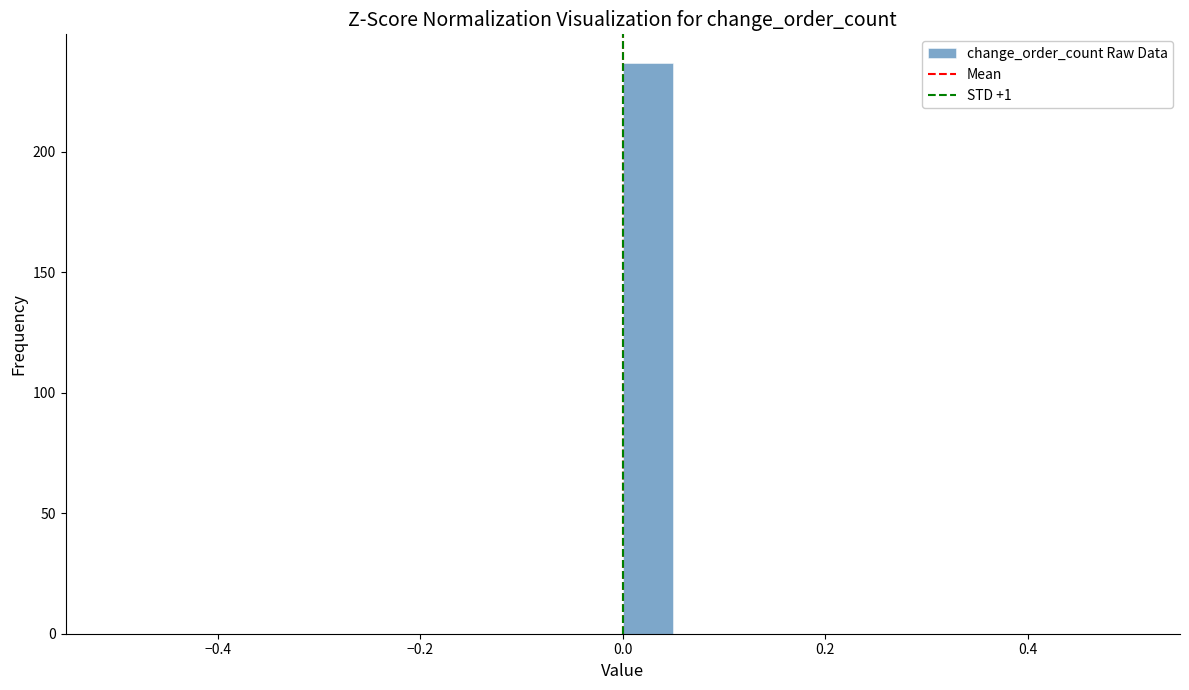

Around what value on the x-axis is the tallest bar? Give the approximate position of its centre, as read against the axis.

0.02